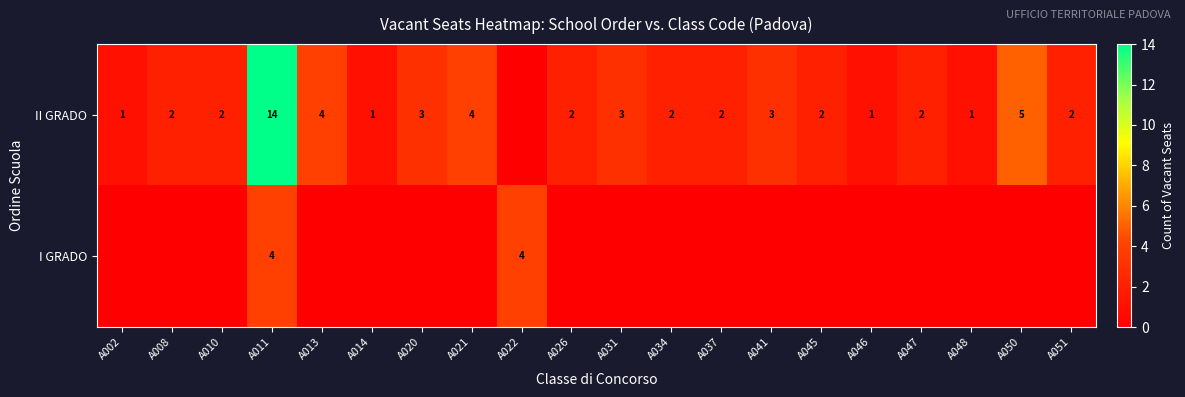

At which category is the sum across all series the highest?

A011